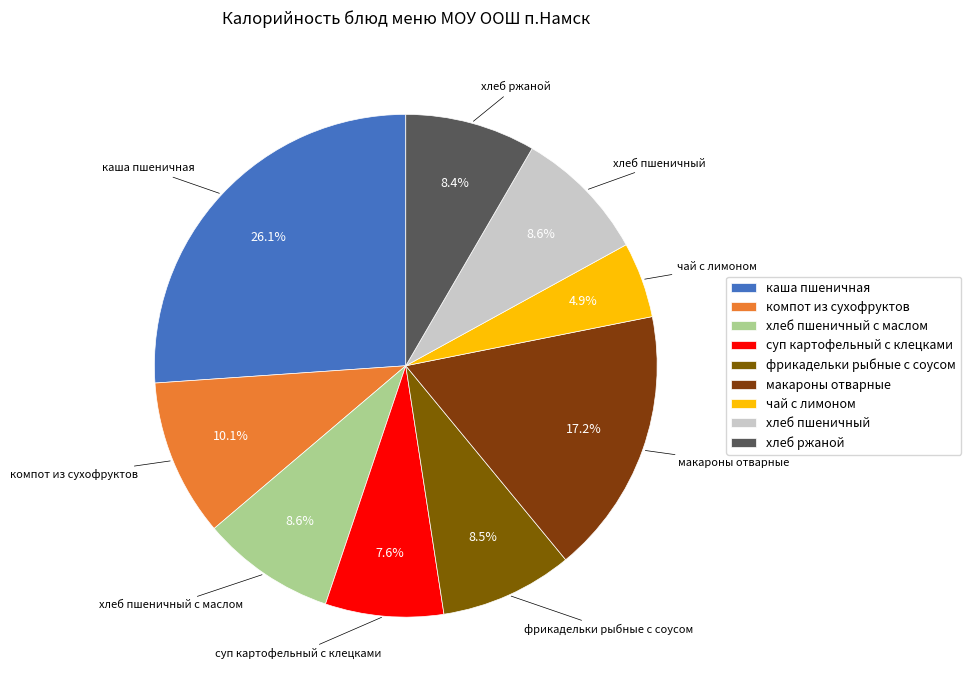

To the nearest percent, what percentage of the pie is хлеб пшеничный?

9%